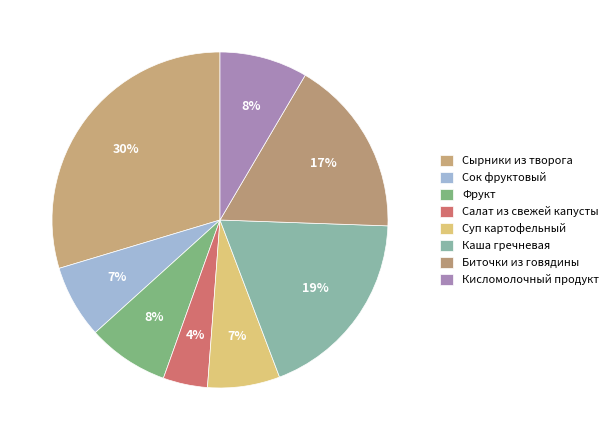

Is it true that Фрукт is 8% of the pie?

True